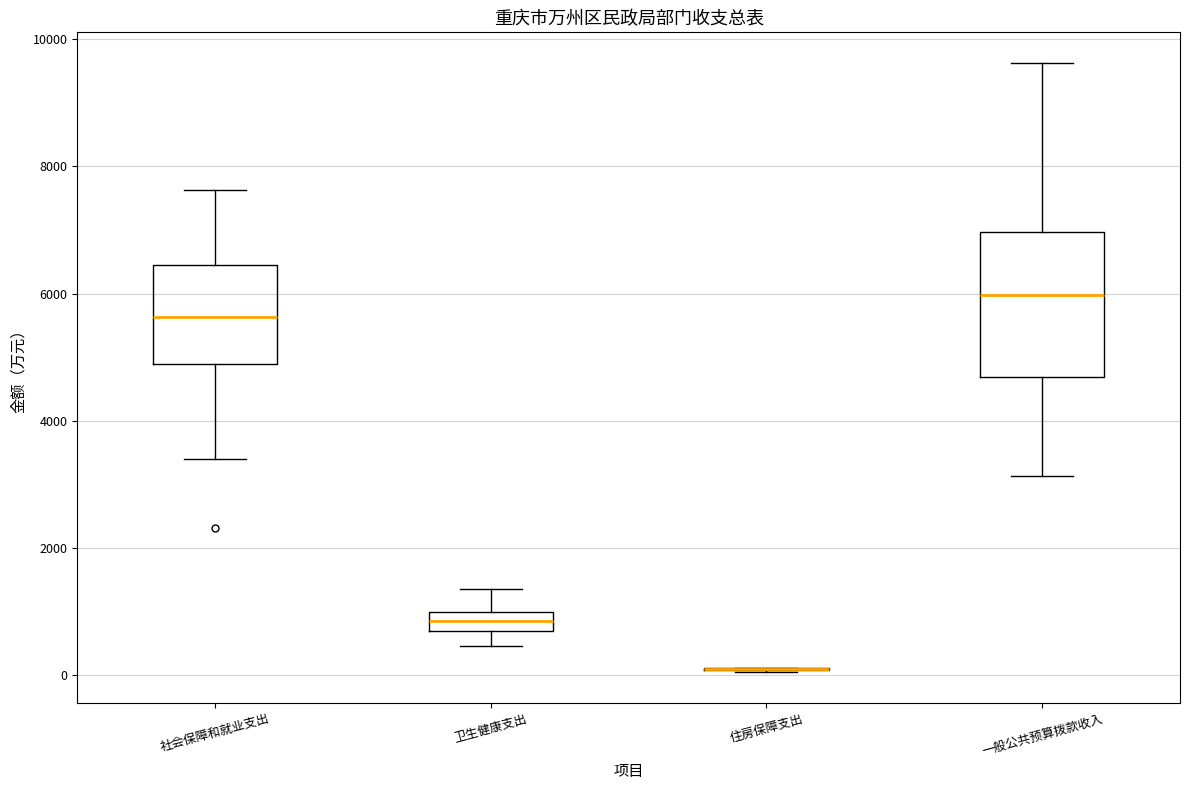

Which box is the tallest, from its lower edge to its upper edge?

一般公共预算拨款收入